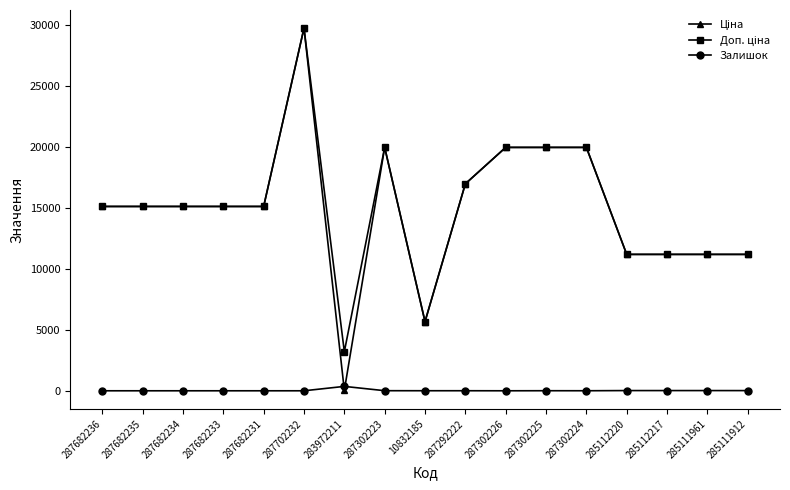

Is it true that Залишок equals 0.0 at 287682236?

True